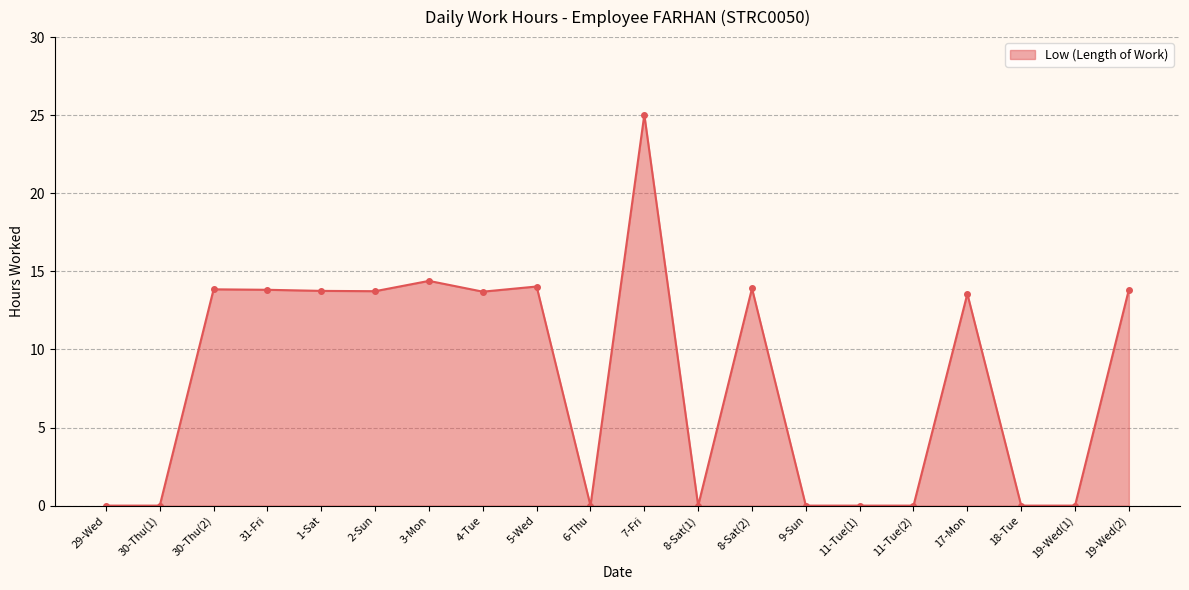

Between 19-Wed(2) and 18-Tue, which is larger?

19-Wed(2)